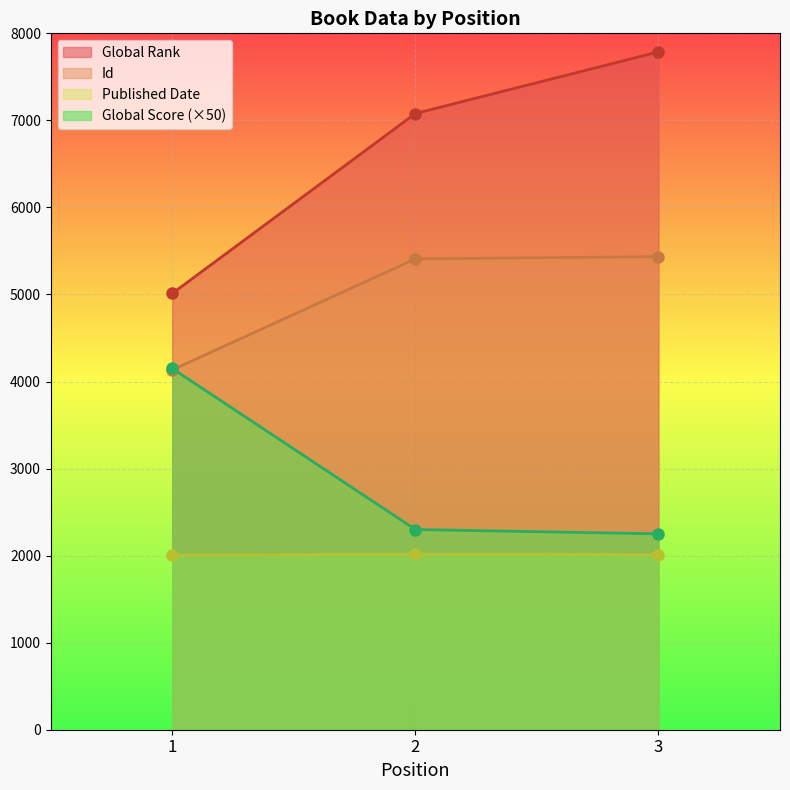

Reading left to right, list all the values displayed in this chart.

Global Rank: 1=5012	2=7079	3=7787
Global Score: 1=4150	2=2300	3=2250
Id: 1=4134	2=5409	3=5435
Published Date: 1=2005	2=2015	3=2010